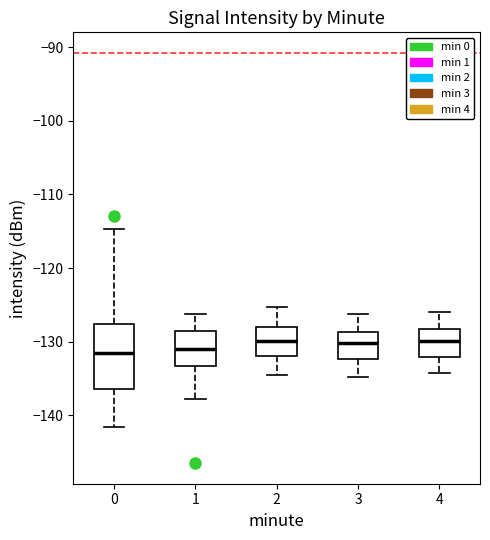

Reading left to right, read every box against the y-axis: the position of its median line, the range the box covers, and the ends of its whiskers. The values are not printed on the chart, so give them approximately, as read against the axis.

0: median -132, box -136 to -128, whiskers -142 to -115
1: median -131, box -133 to -129, whiskers -138 to -126
2: median -130, box -132 to -128, whiskers -134 to -125
3: median -130, box -132 to -129, whiskers -135 to -126
4: median -130, box -132 to -128, whiskers -134 to -126